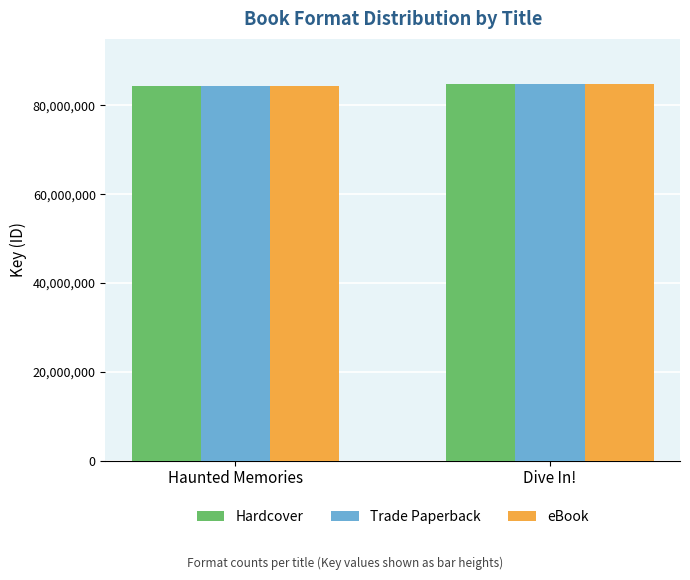

True or false: eBook has a value of 150939367 at Haunted Memories.

False